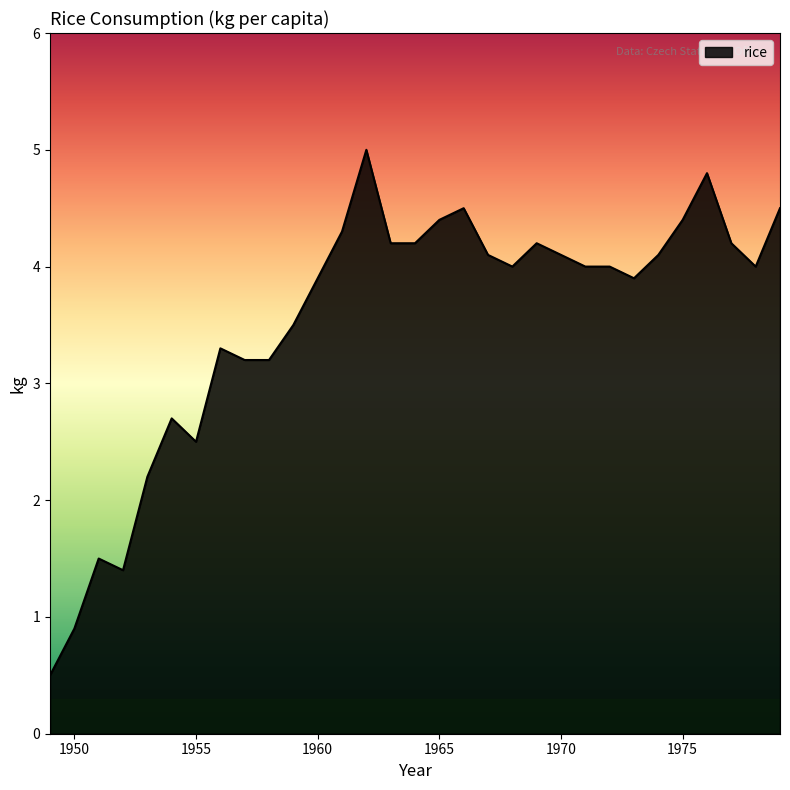

What is the difference between the maximum and minimum values?

4.5